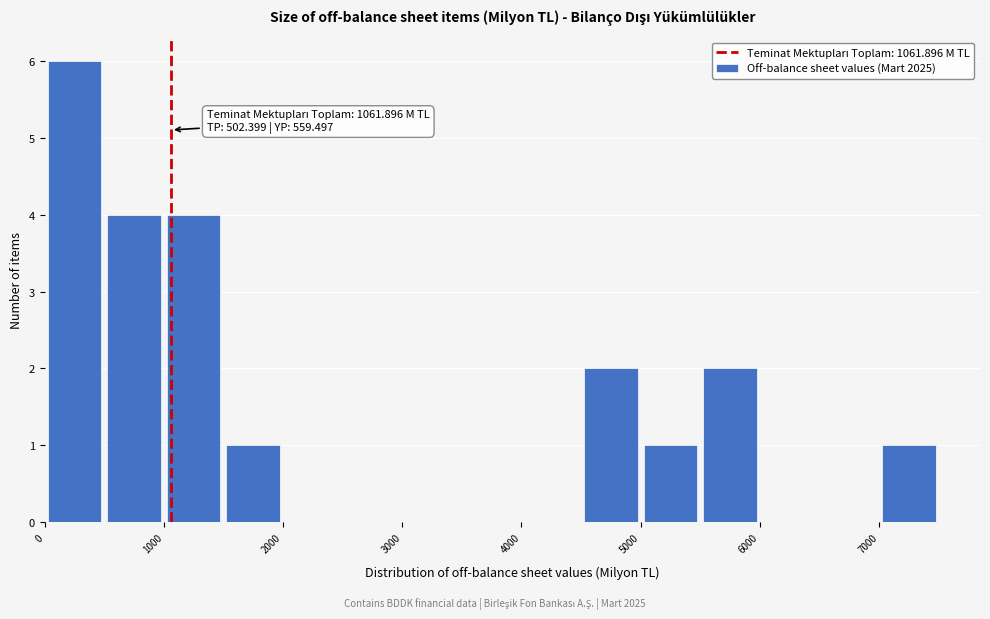

Which range on the x-axis has the tallest bar?

0 to 500